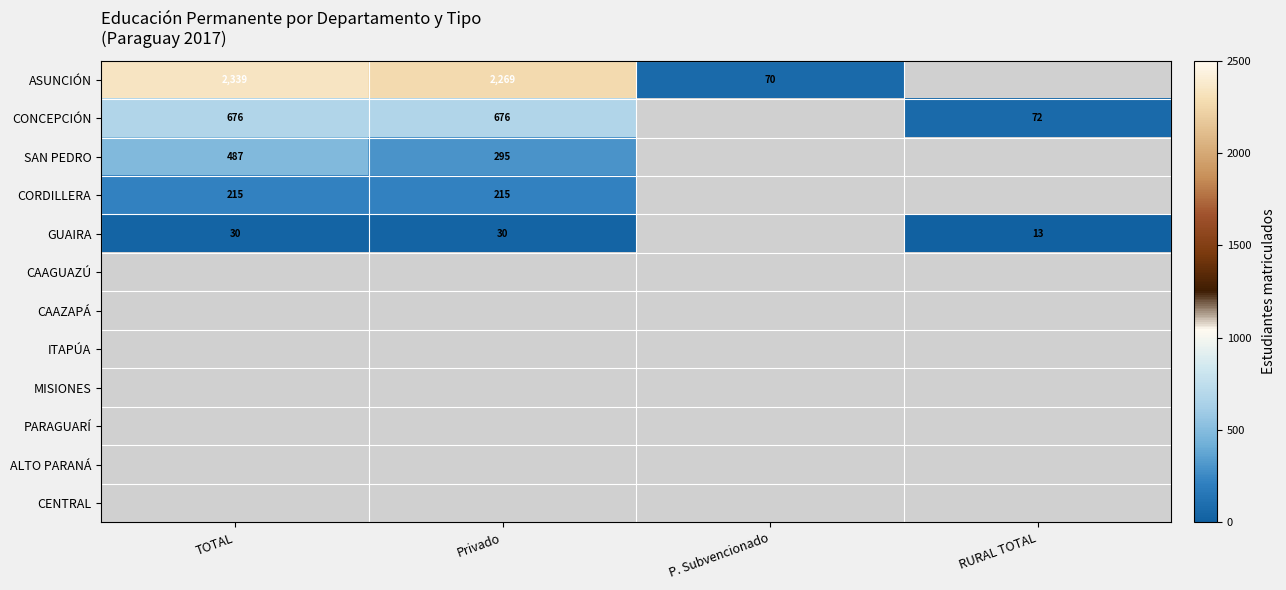

What is the difference between the ASUNCIÓN values at Privado and P. Subvencionado?

2199